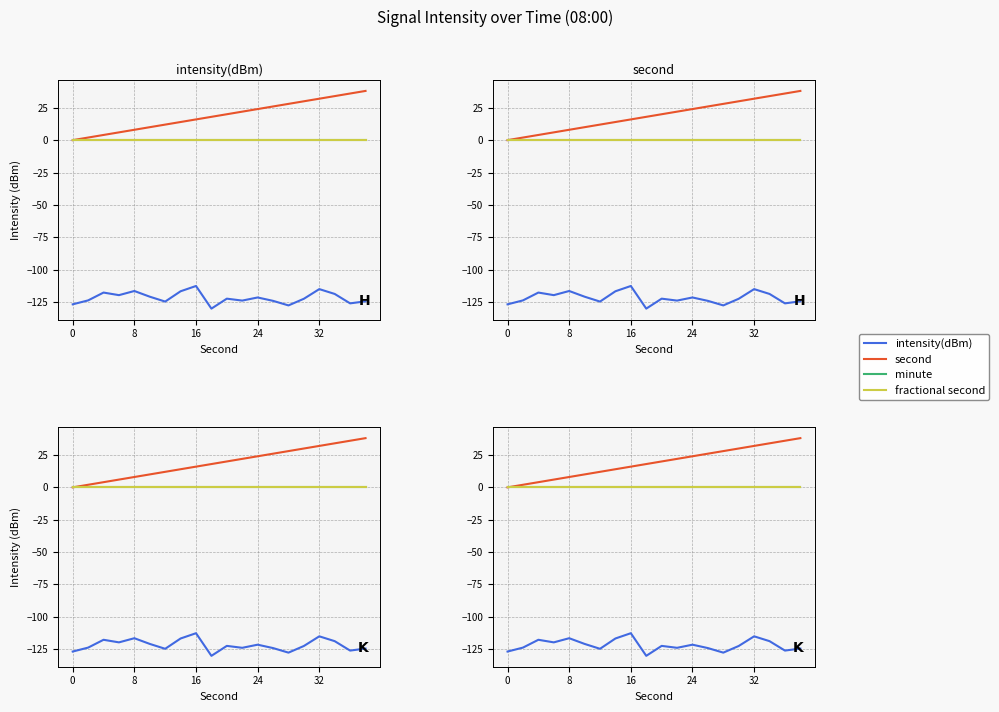

At how many categories does at least one series exceed -92?

20